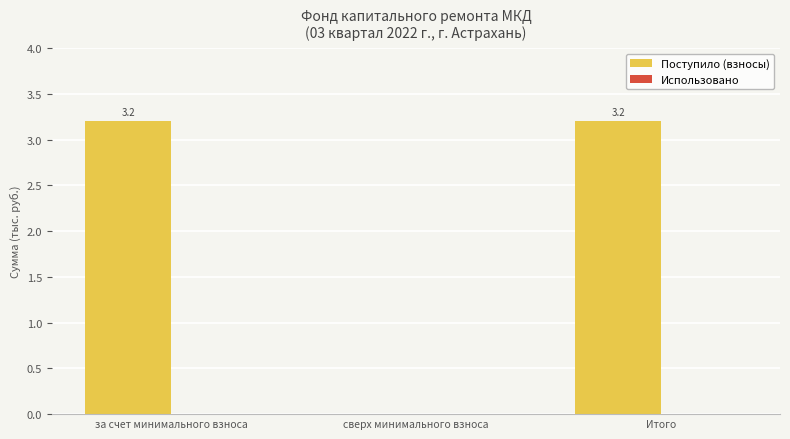

Count the number of data series in this chart.

1